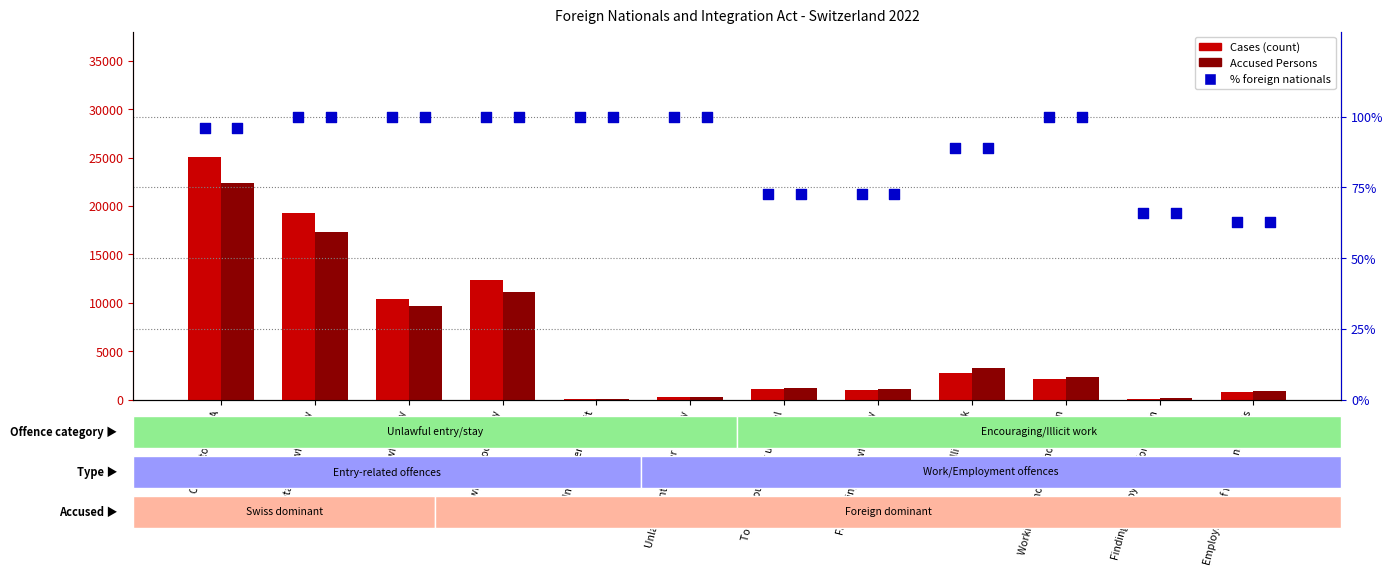

Which series reaches the maximum Y coordinate?

Cases